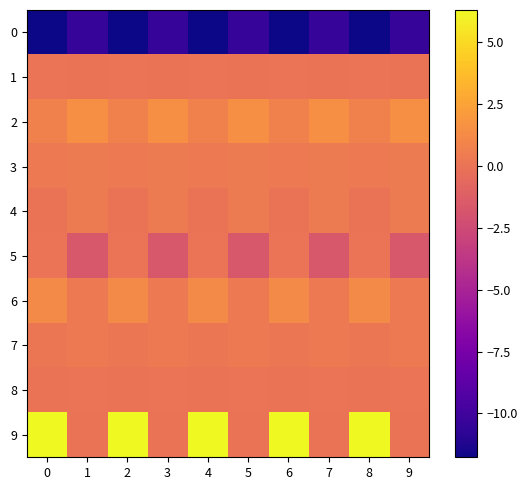

How many data points does each series have?

10